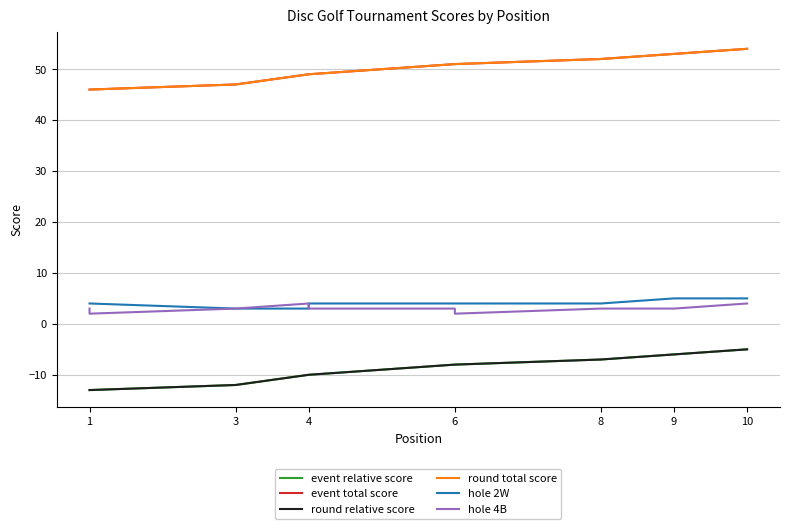

What is the greatest value displayed?

54